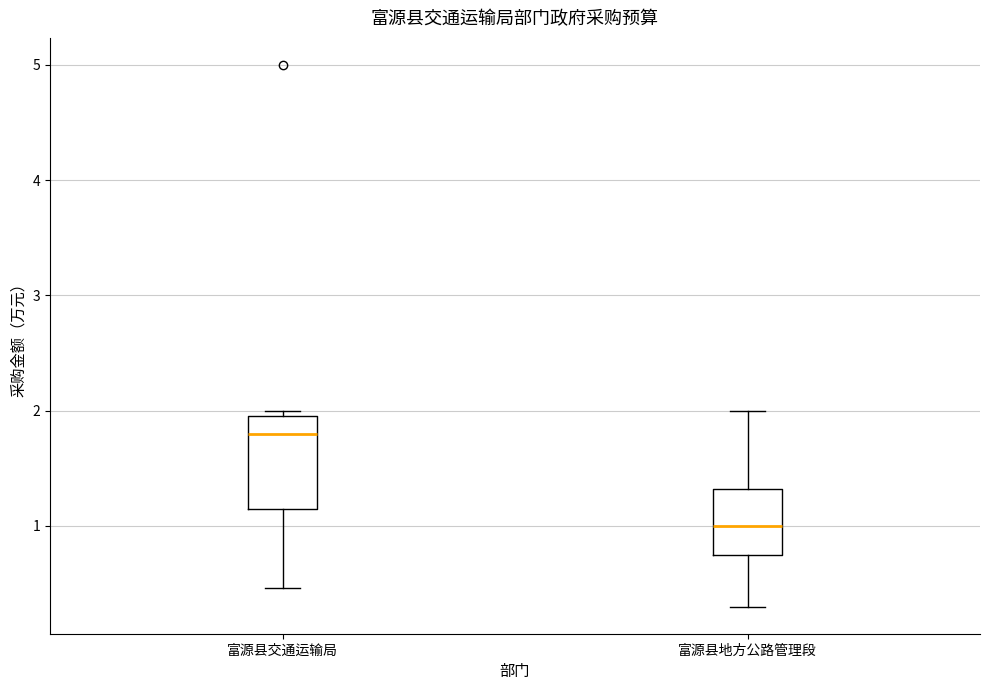

Which box's median line is the highest?

富源县交通运输局